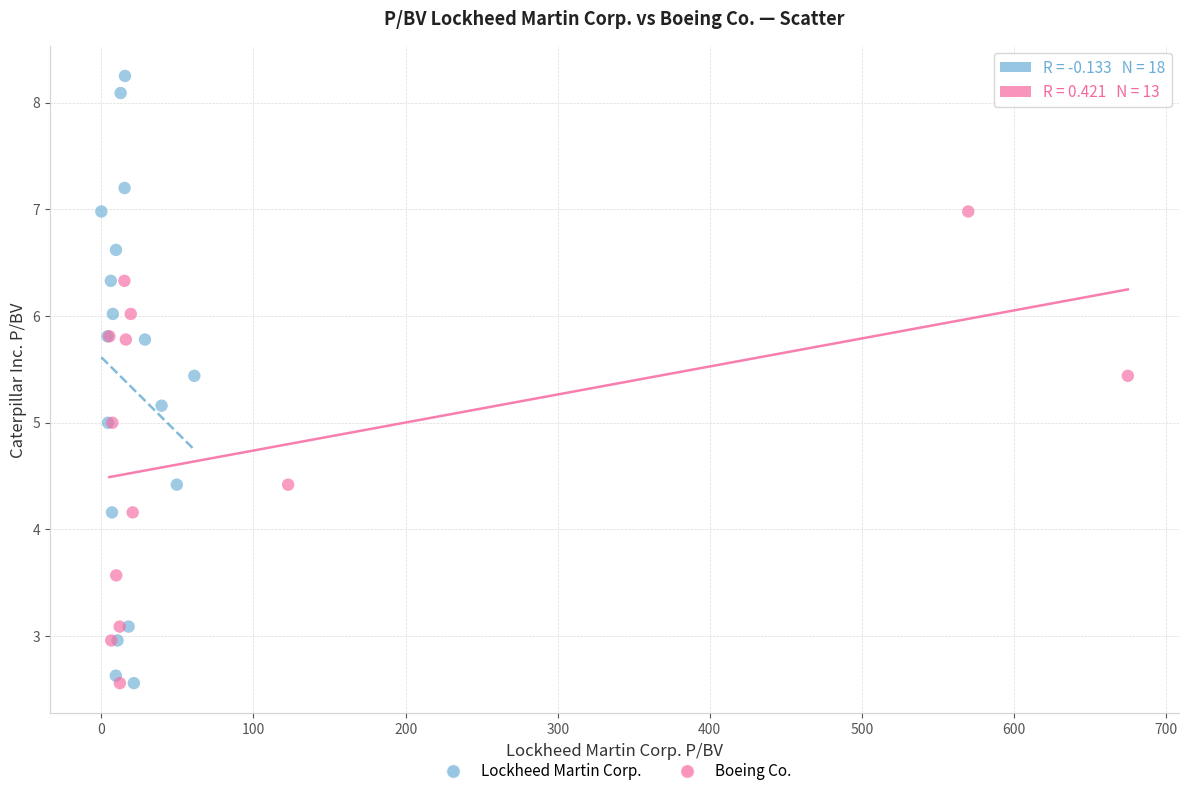

Which series reaches the maximum Y coordinate?

Lockheed Martin Corp.